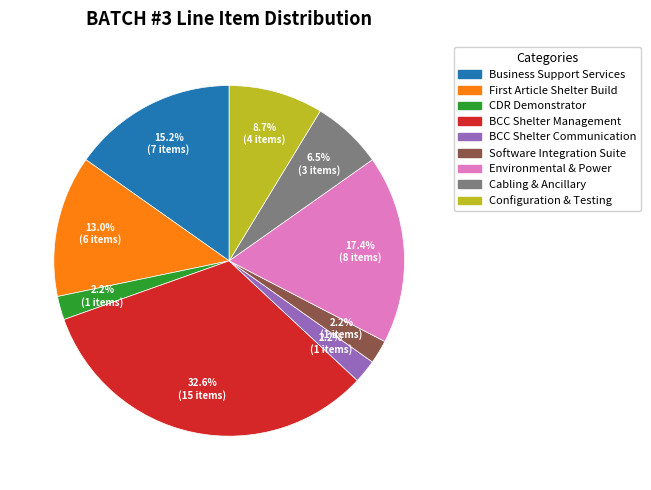

To the nearest percent, what portion does BCC Shelter Management represent?

33%